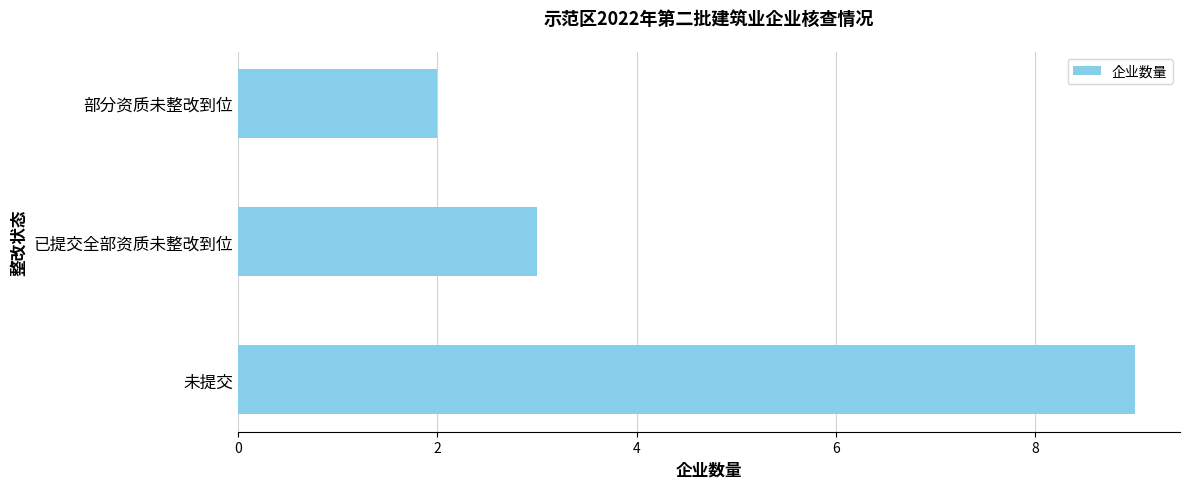

What is the difference between the maximum and minimum values?

7